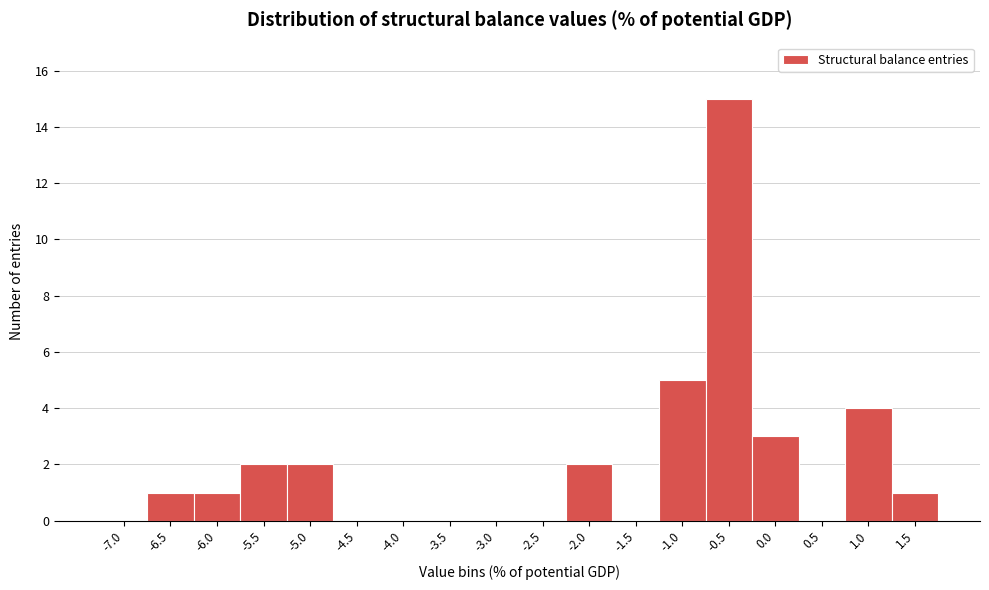

Reading left to right, transcribe all the data shown in this chart.

-7.0=0	-6.5=1	-6.0=1	-5.5=2	-5.0=2	-4.5=0	-4.0=0	-3.5=0	-3.0=0	-2.5=0	-2.0=2	-1.5=0	-1.0=5	-0.5=15	0.0=3	0.5=0	1.0=4	1.5=1